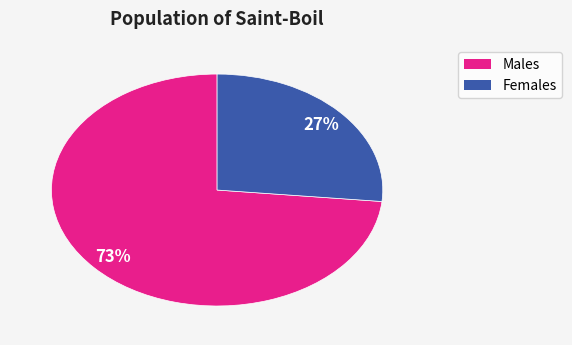

Does any single category account for the majority?

Yes